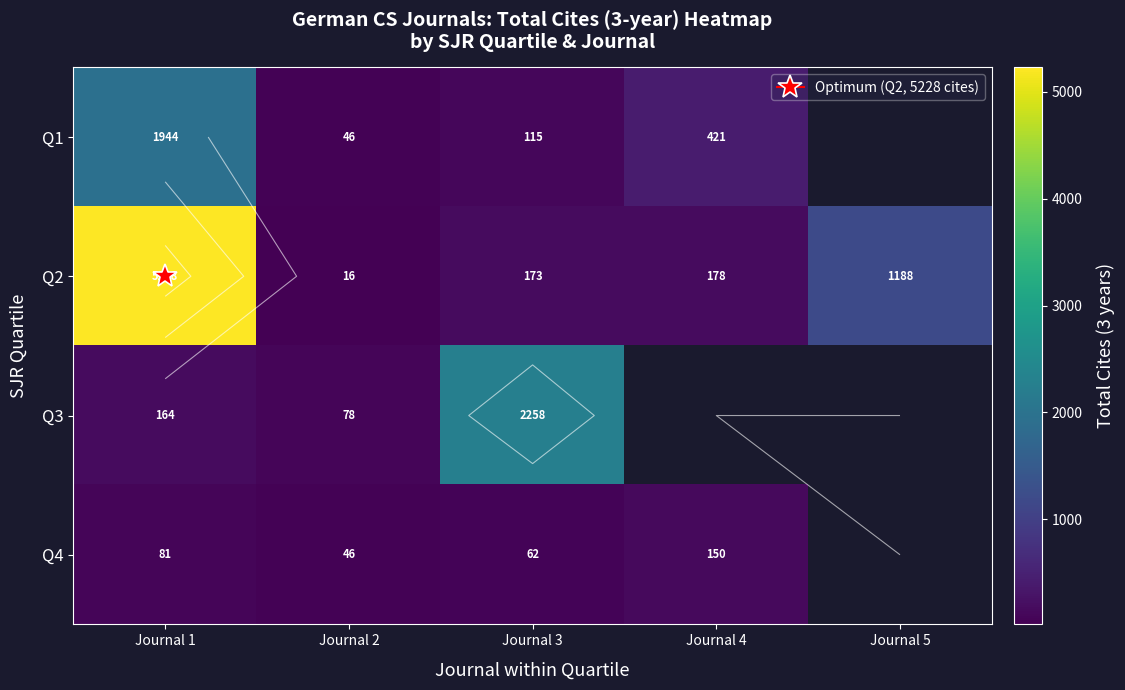

At how many categories does at least one series exceed 4237?

1